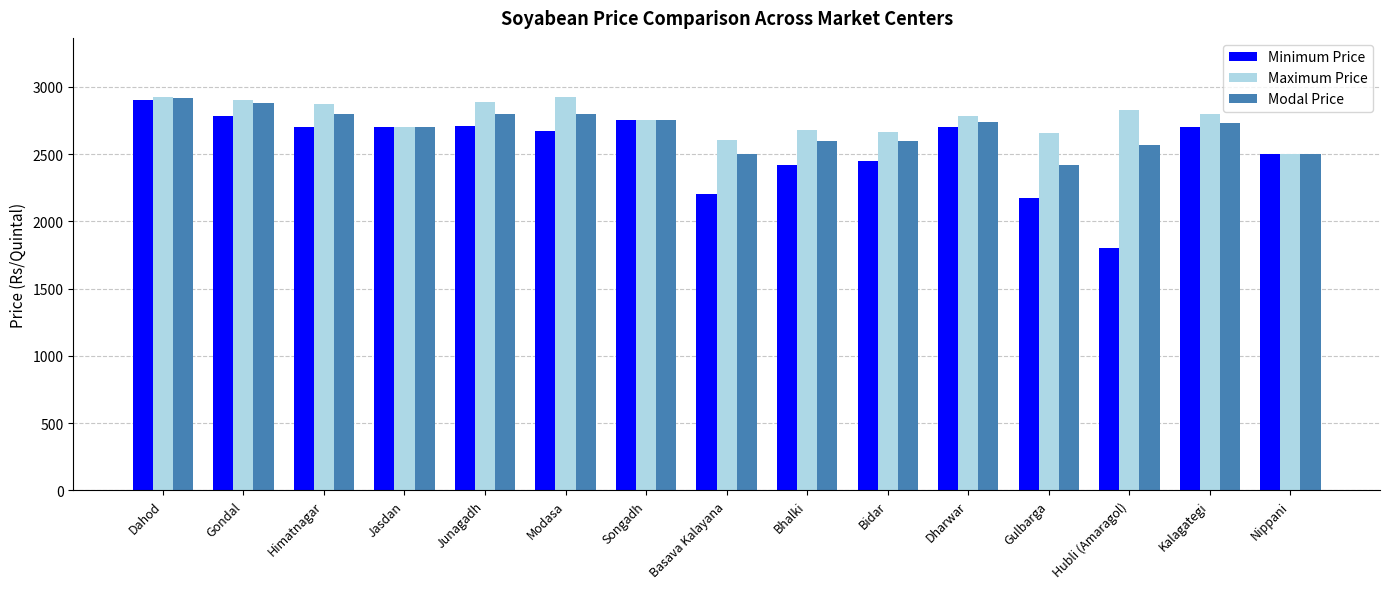

What is the sum of all Maximum Price values?

41472